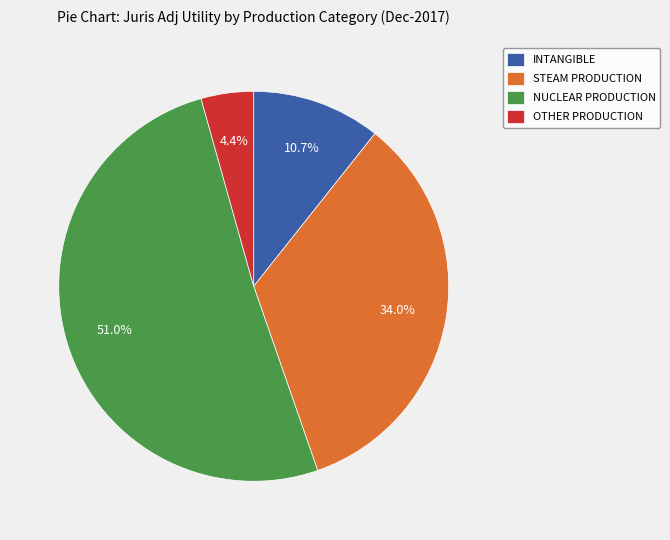

How many segments does this pie chart have?

4